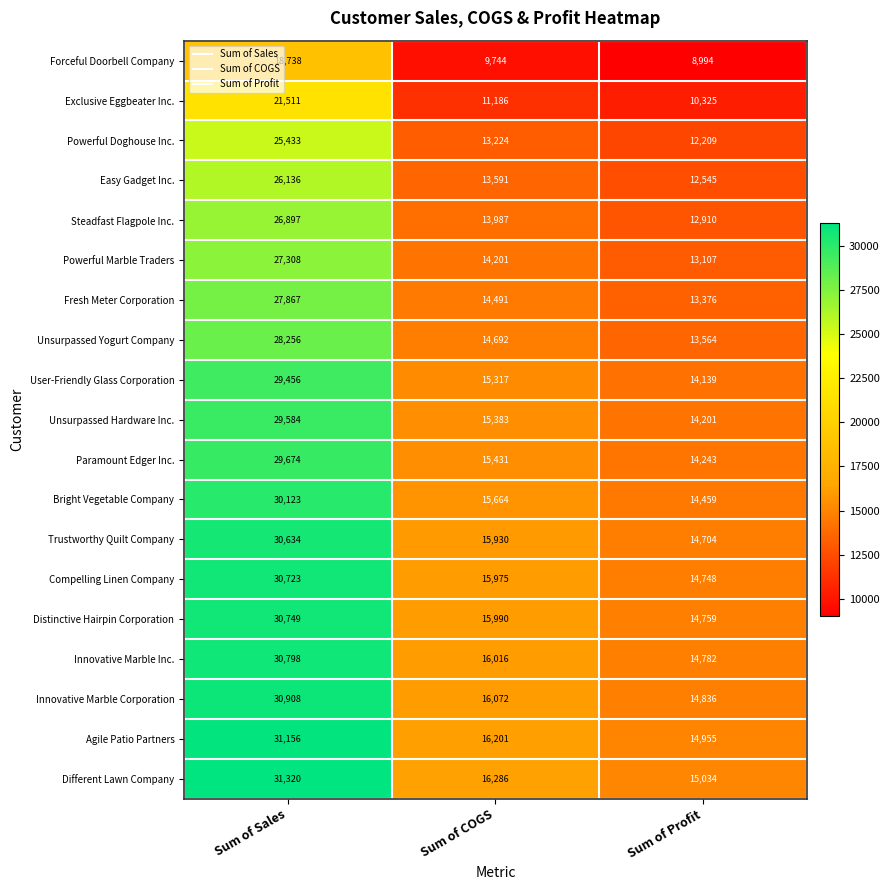

At which label is Bright Vegetable Company closest to 22291?

Sum of COGS